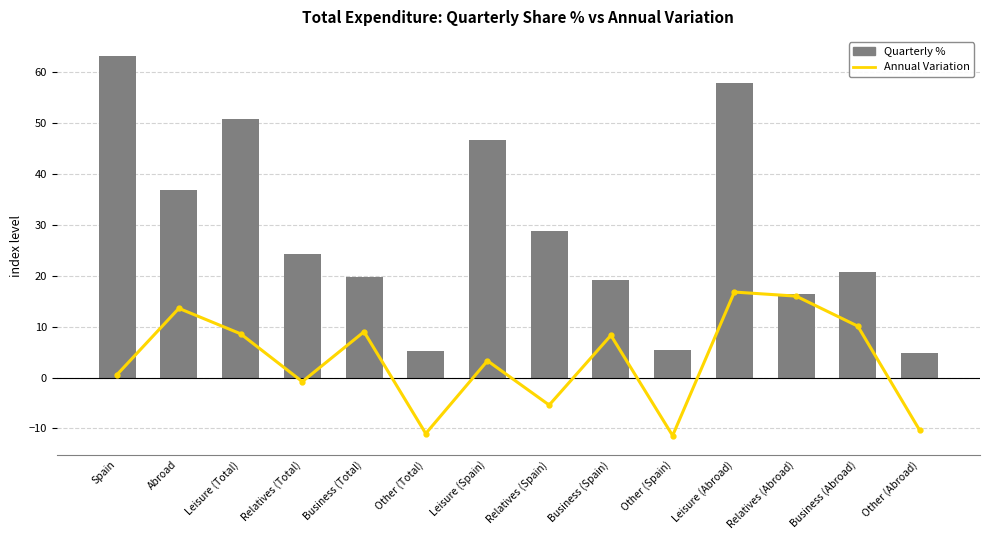

What is the difference between the Quarterly % values at Leisure (Spain) and Other (Total)?

41.5